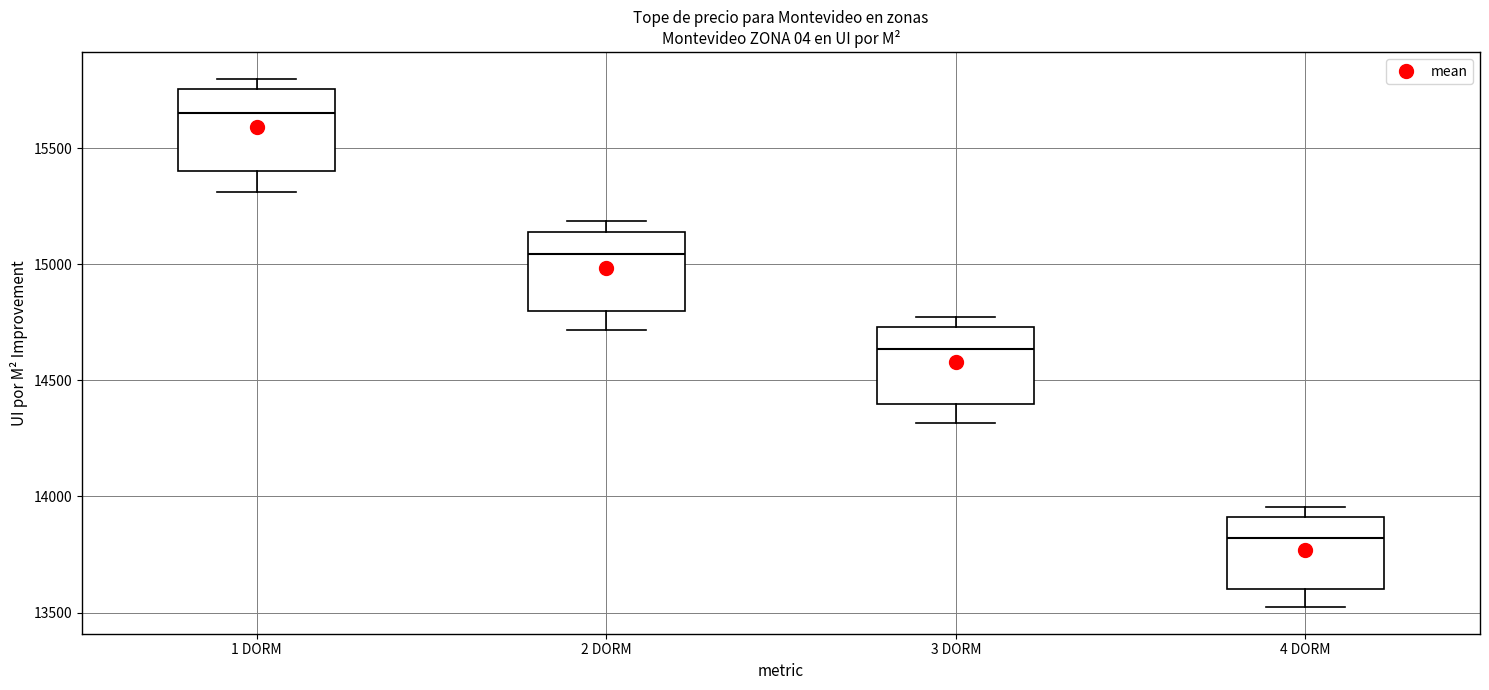

Reading left to right, read every box against the y-axis: the position of its median line, the range the box covers, and the ends of its whiskers. The values are not printed on the chart, so give them approximately, as read against the axis.

1 DORM: median 15650, box 15400 to 15750, whiskers 15300 to 15800
2 DORM: median 15050, box 14800 to 15150, whiskers 14700 to 15200
3 DORM: median 14650, box 14400 to 14750, whiskers 14300 to 14750 (just above the box's upper edge)
4 DORM: median 13800, box 13600 to 13900, whiskers 13500 to 13950